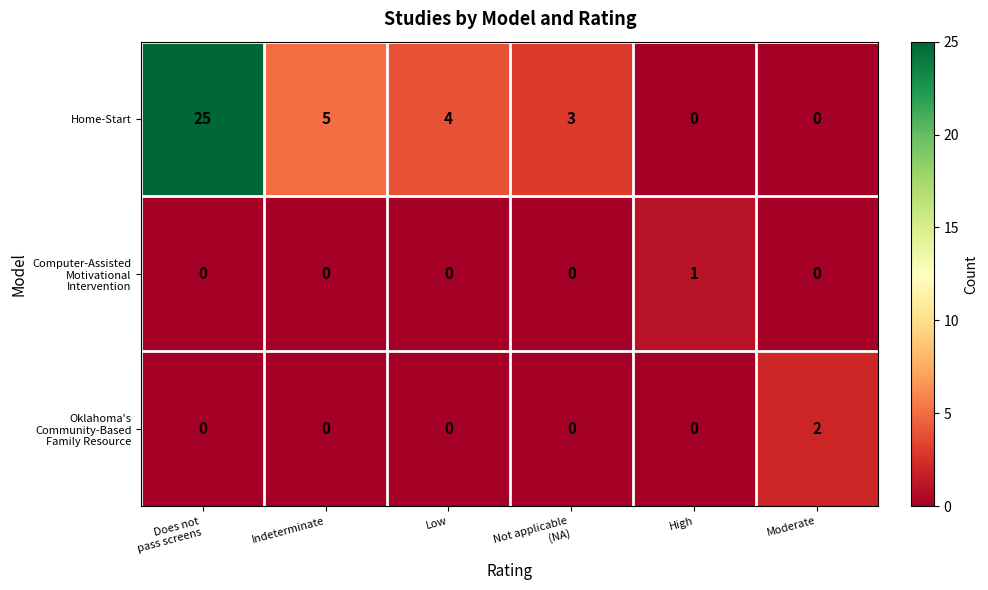

What is the sum of all Home-Start values?

37